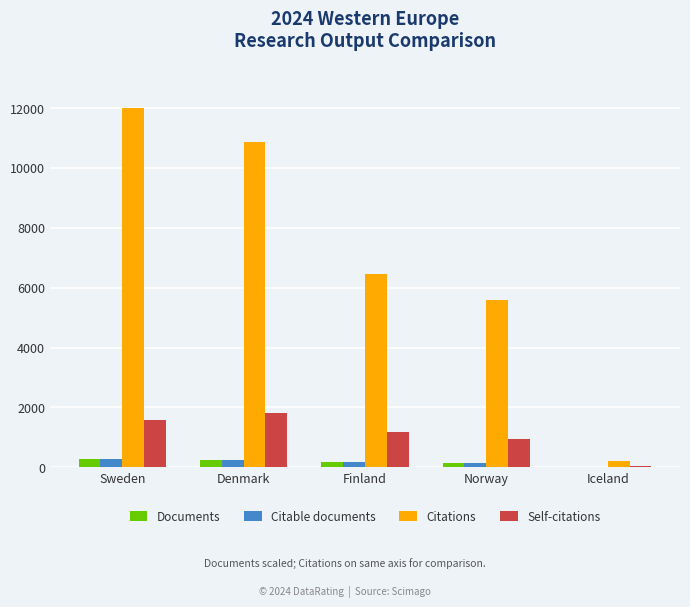

What is the sum of all Citable documents values?

840